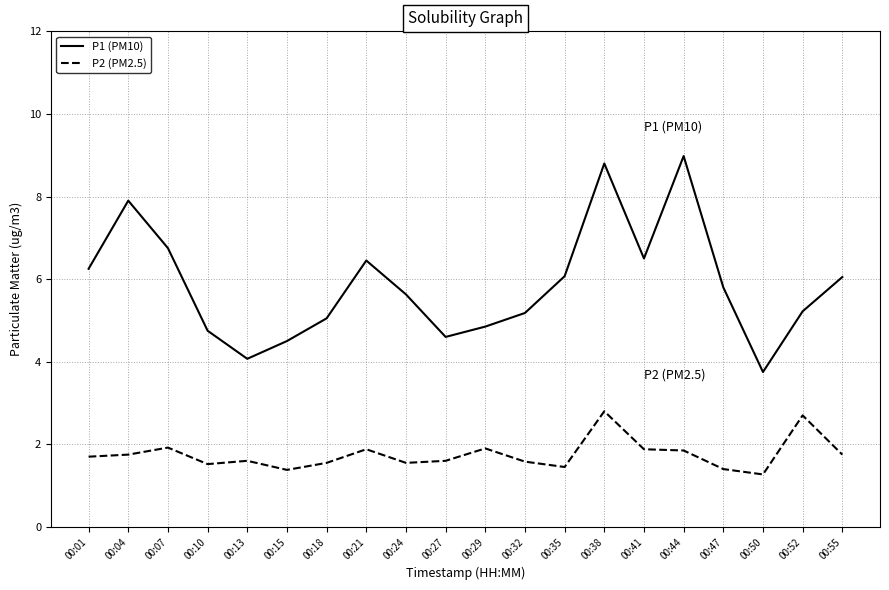

What is the highest value of the P2 (PM2.5) series?

2.8